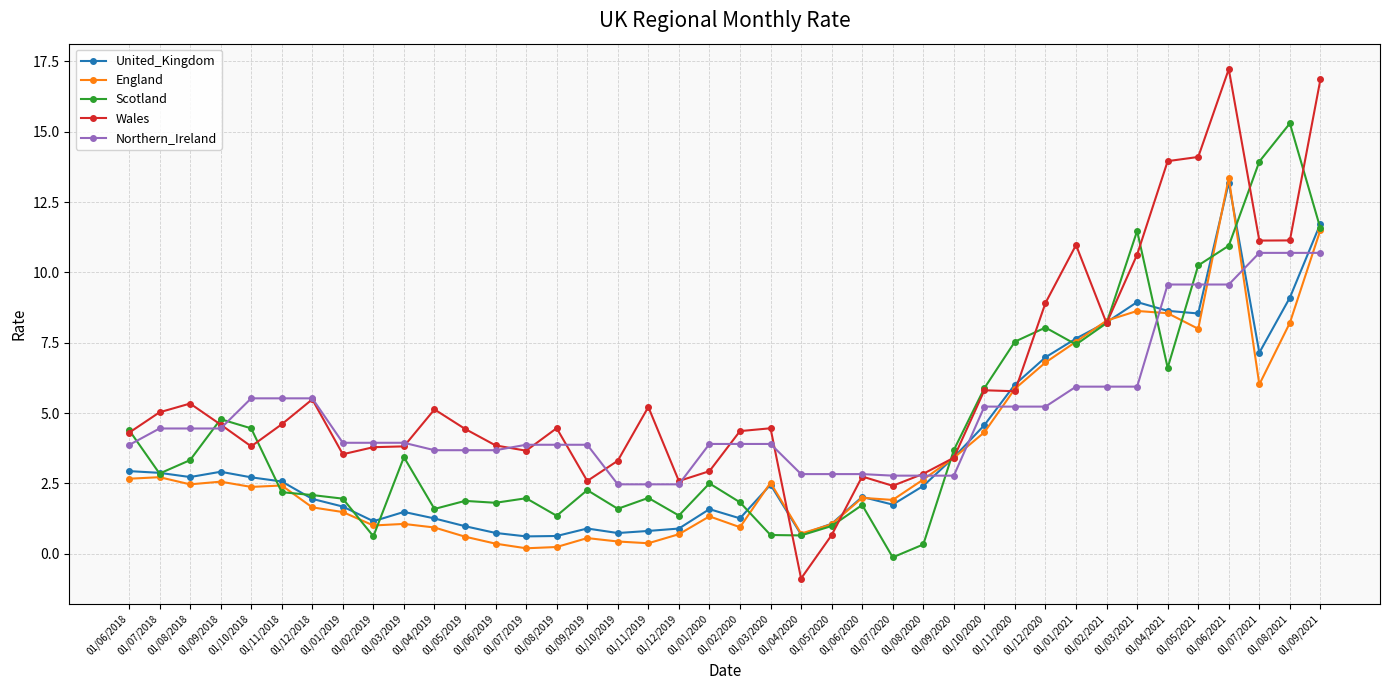

Where do Scotland and Northern_Ireland first cross each other?

01/06/2018 and 01/07/2018